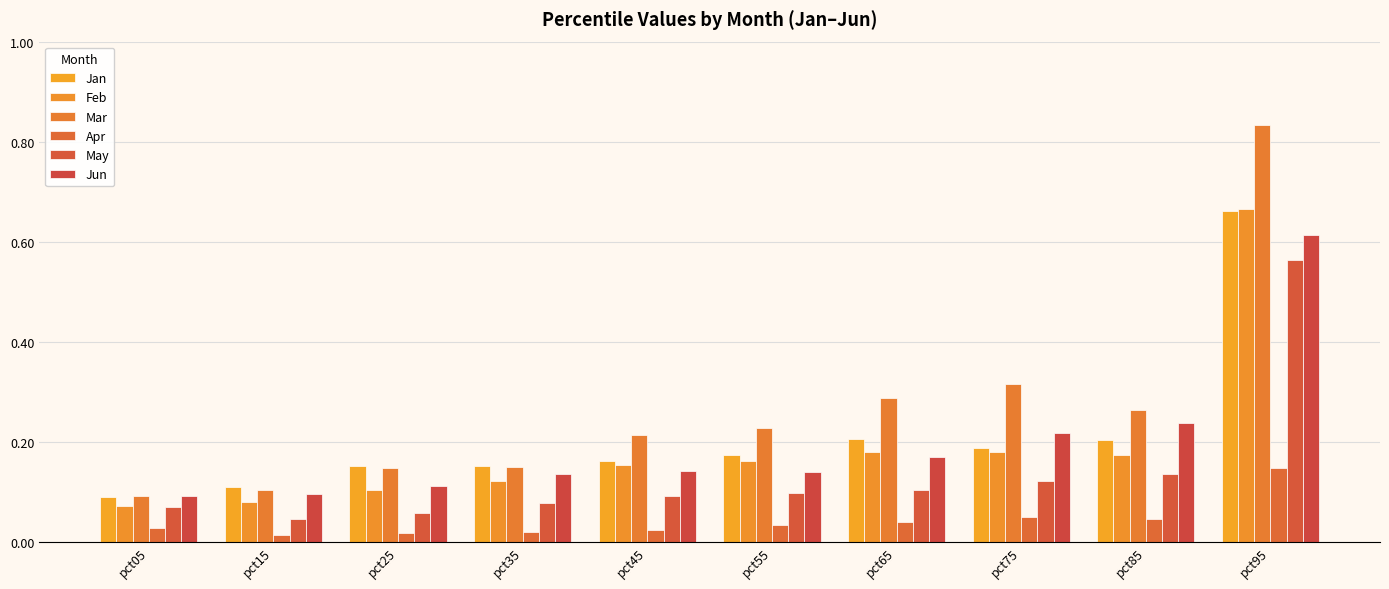

Reading left to right, transcribe all the data shown in this chart.

Jan: 0.1	0.1	0.2	0.2	0.2	0.2	0.2	0.2	0.2	0.7
Feb: 0.1	0.1	0.1	0.1	0.2	0.2	0.2	0.2	0.2	0.7
Mar: 0.1	0.1	0.1	0.1	0.2	0.2	0.3	0.3	0.3	0.8
Apr: 0.0	0.0	0.0	0.0	0.0	0.0	0.0	0.0	0.0	0.1
May: 0.1	0.0	0.1	0.1	0.1	0.1	0.1	0.1	0.1	0.6
Jun: 0.1	0.1	0.1	0.1	0.1	0.1	0.2	0.2	0.2	0.6